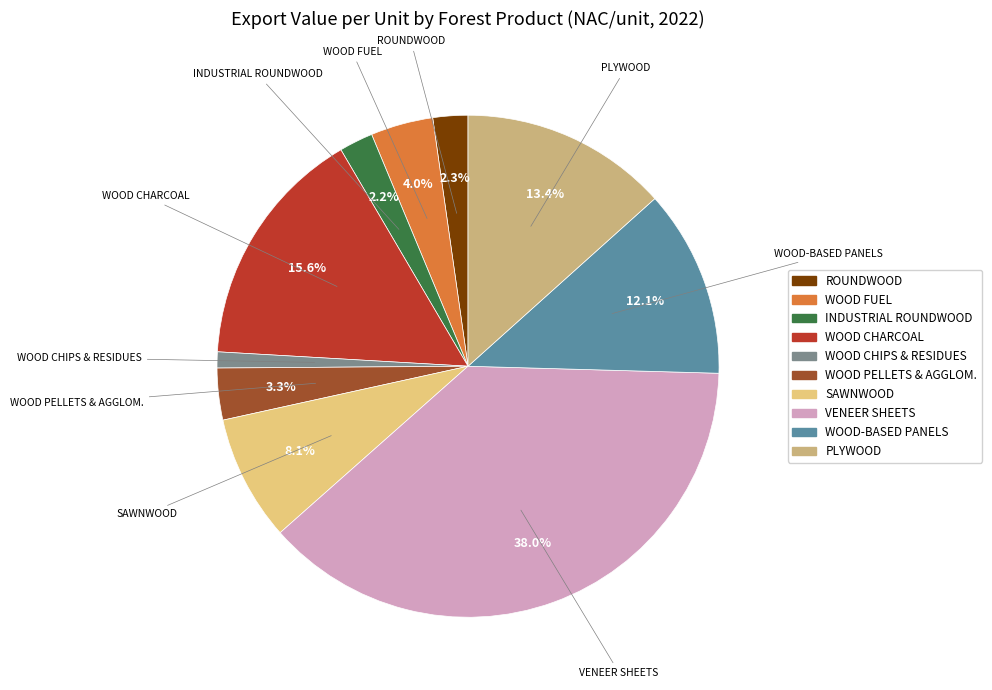

Rank the categories by value from highest to lowest.

VENEER SHEETS, WOOD CHARCOAL, PLYWOOD, WOOD-BASED PANELS, SAWNWOOD (INCLUDING SLEEPERS), WOOD FUEL (INCLUDING WOOD FOR CHARCOAL), WOOD PELLETS AND OTHER AGGLOMERATES, ROUNDWOOD (WOOD IN THE ROUGH), INDUSTRIAL ROUNDWOOD, WOOD CHIPS, PARTICLES AND RESIDUES